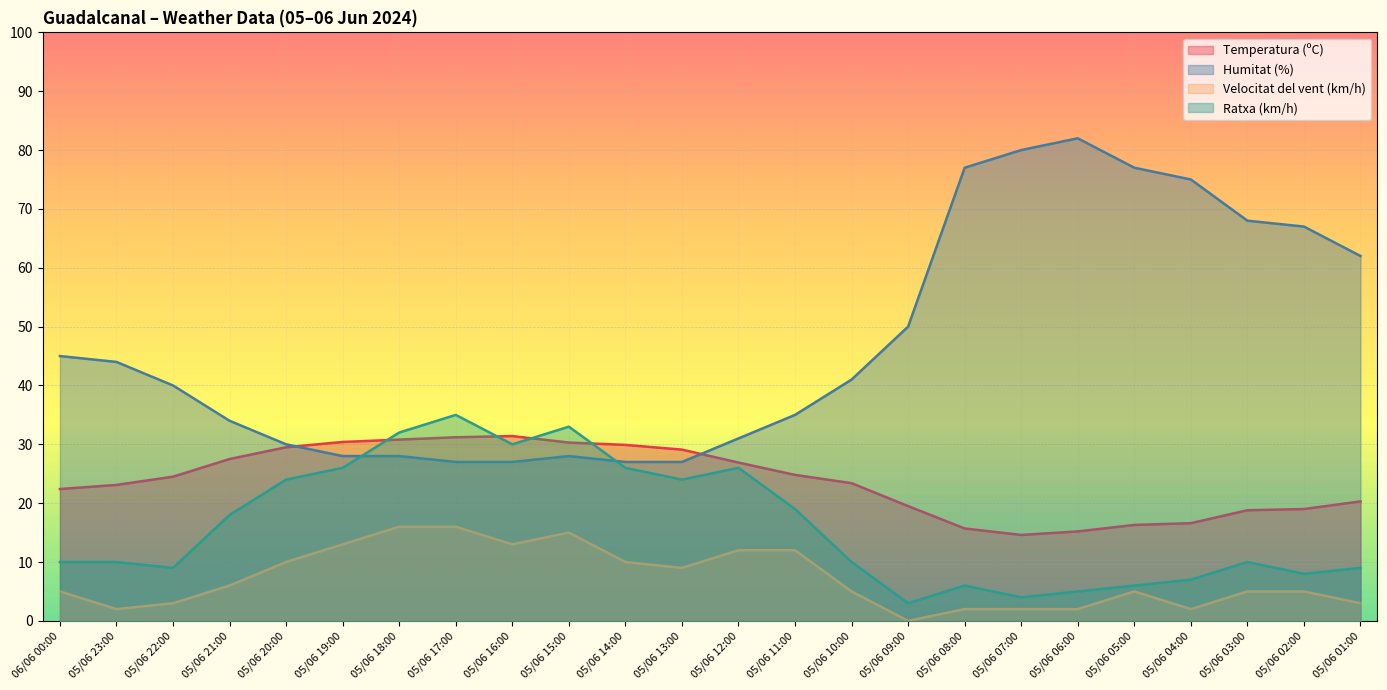

What is the label of the 2nd point from the left?

05/06 23:00